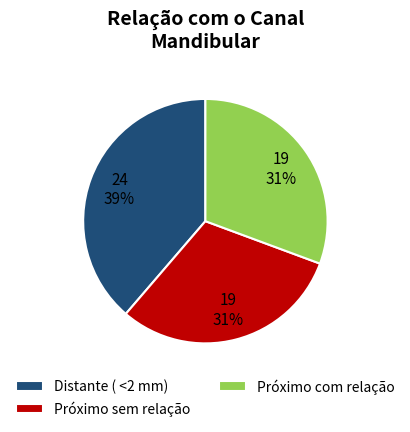

Is the sum of Distante ( <2 mm) and Próximo sem relação greater than half?

Yes